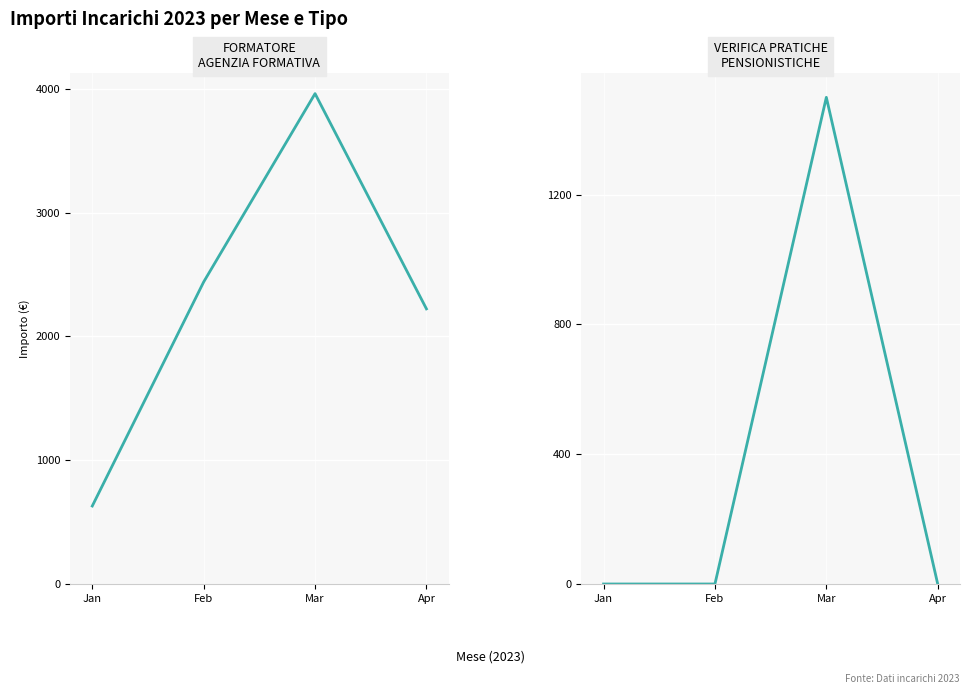

True or false: FORMATORE AGENZIA FORMATIVA and VERIFICA PRATICHE PENSIONISTICHE intersect in this chart.

False